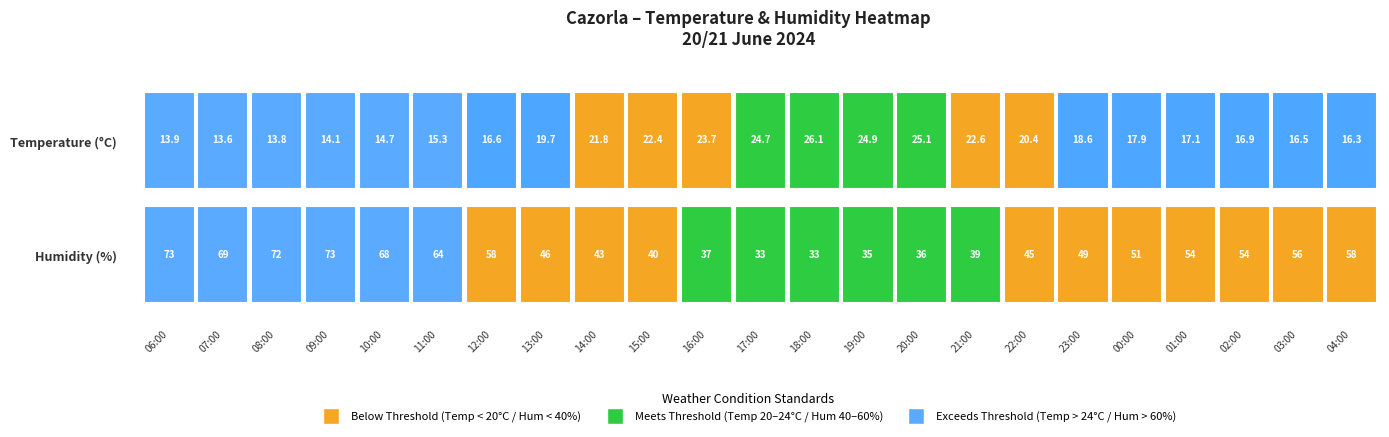

Reading left to right, extract all data points from this chart.

temperature: 13.9	13.6	13.8	14.1	14.7	15.3	16.6	19.7	21.8	22.4	23.7	24.7	26.1	24.9	25.1	22.6	20.4	18.6	17.9	17.1	16.9	16.5	16.3
humidity: 73.0	69.0	72.0	73.0	68.0	64.0	58.0	46.0	43.0	40.0	37.0	33.0	33.0	35.0	36.0	39.0	45.0	49.0	51.0	54.0	54.0	56.0	58.0